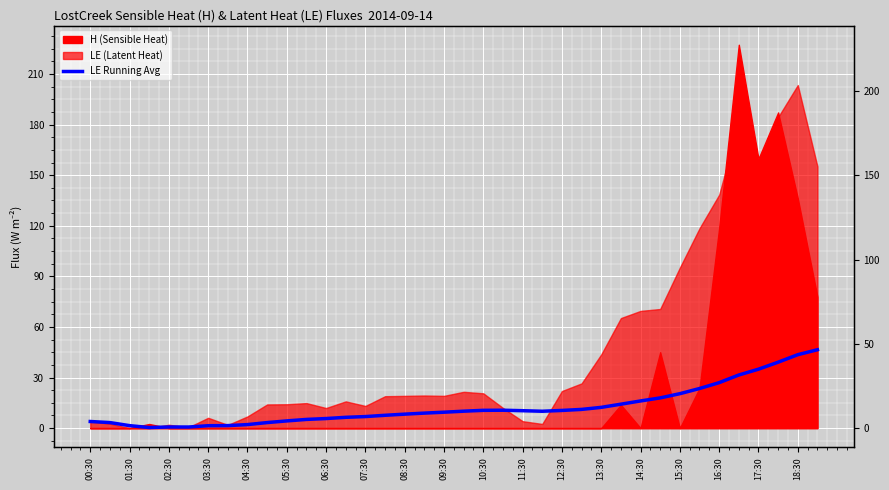

How many lines are shown in the chart?

1